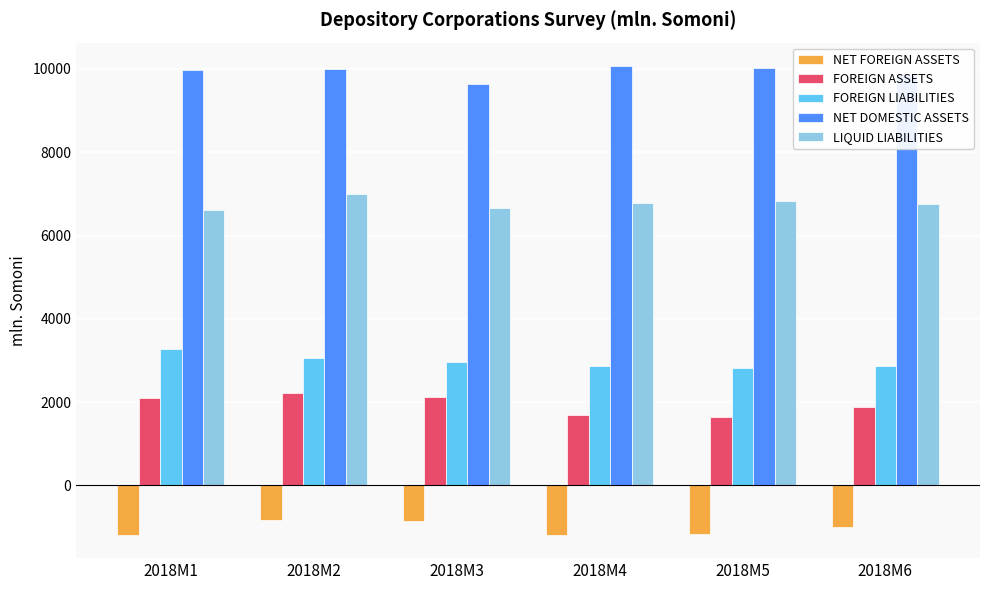

At how many categories does at least one series exceed 4955?

6